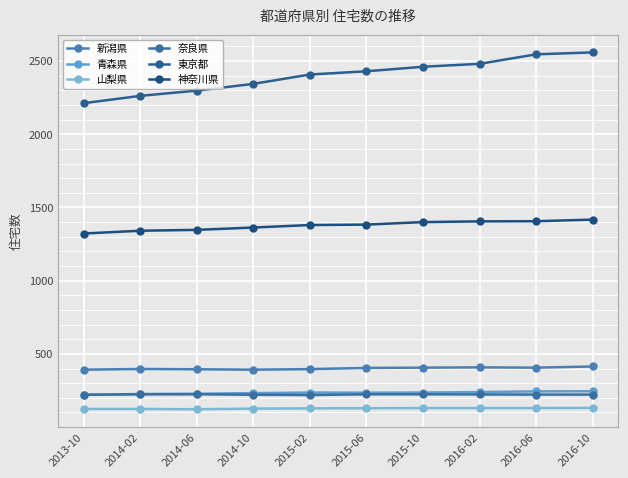

What is the maximum value for 東京都?

2559